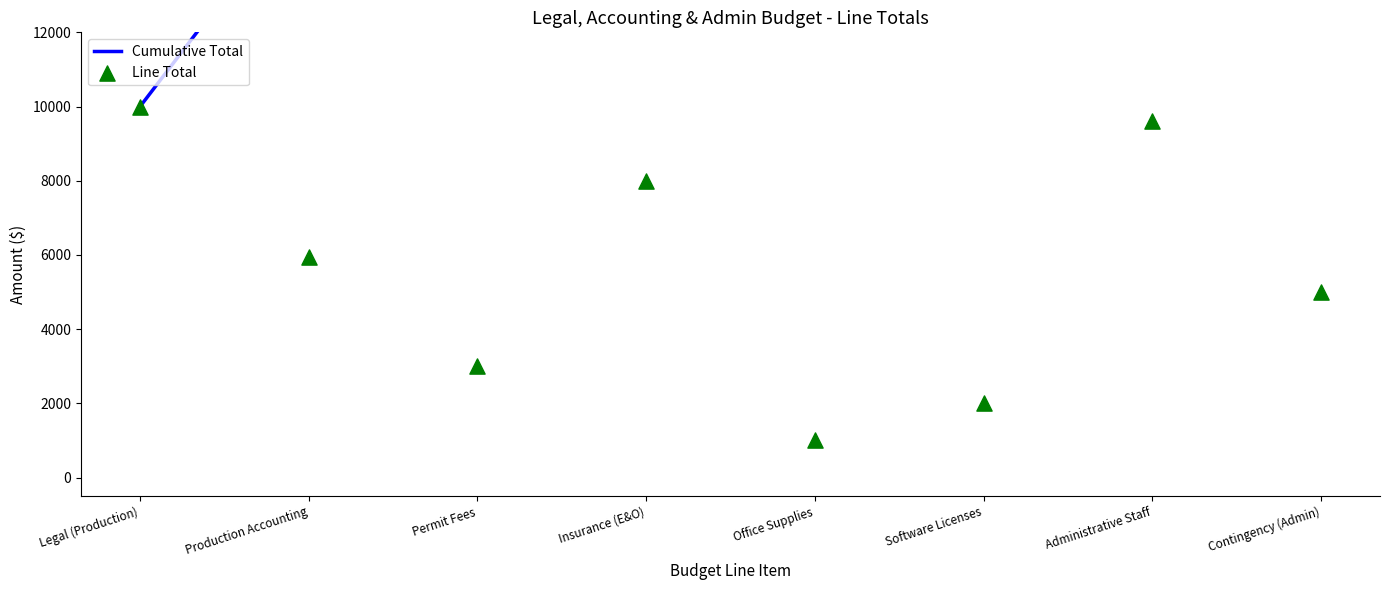

Which series reaches the maximum Y coordinate?

Cumulative Total